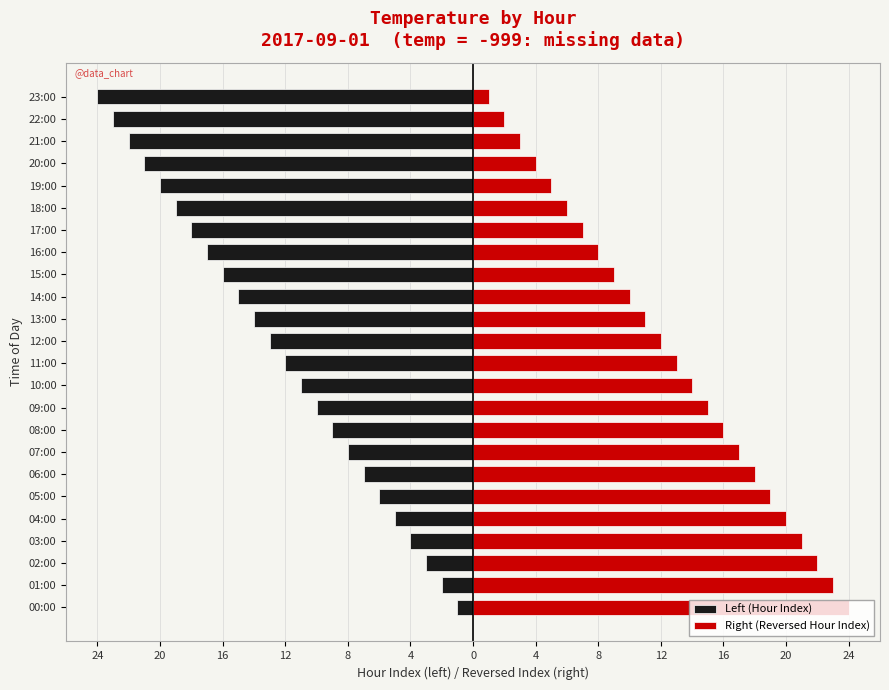

Are the bars grouped side by side (vs. stacked)?

Yes